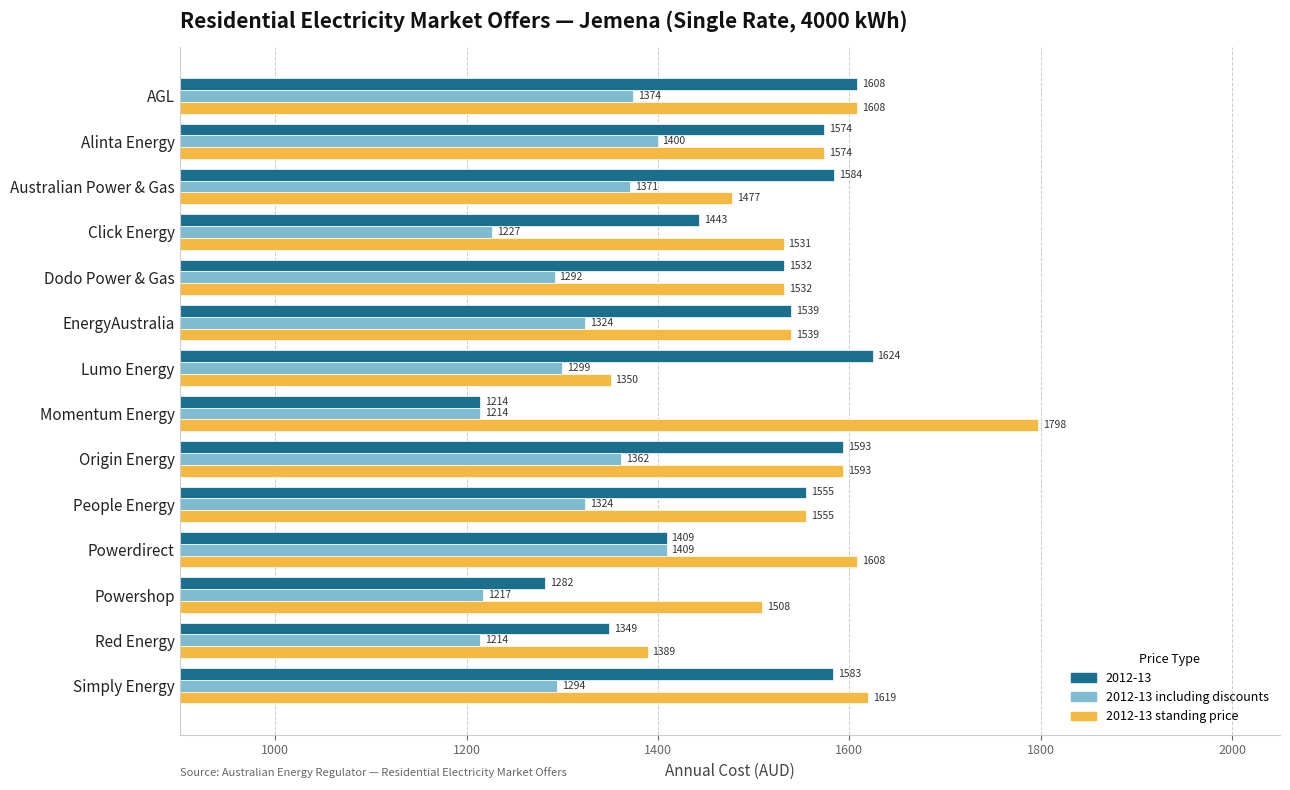

Which series has the widest spread of values?

2012-13 standing price